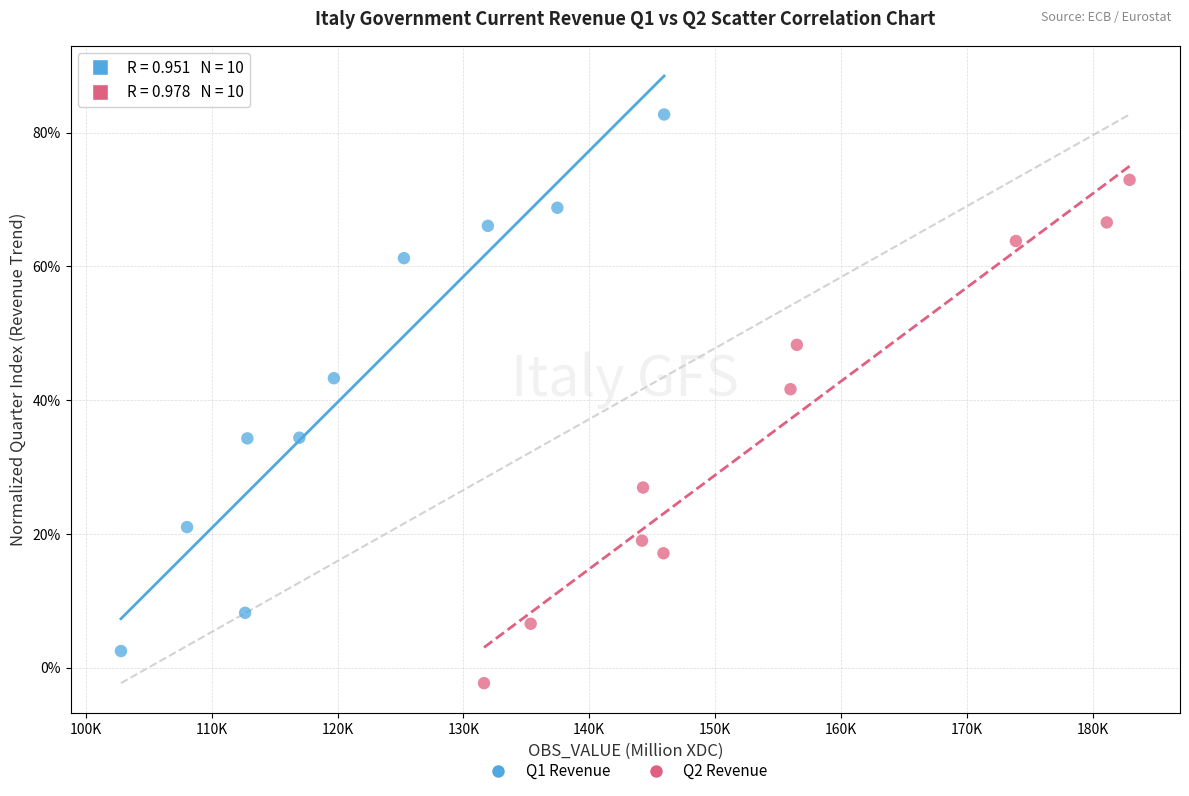

Which series has the largest Y range (max minus min)?

Q1 Revenue